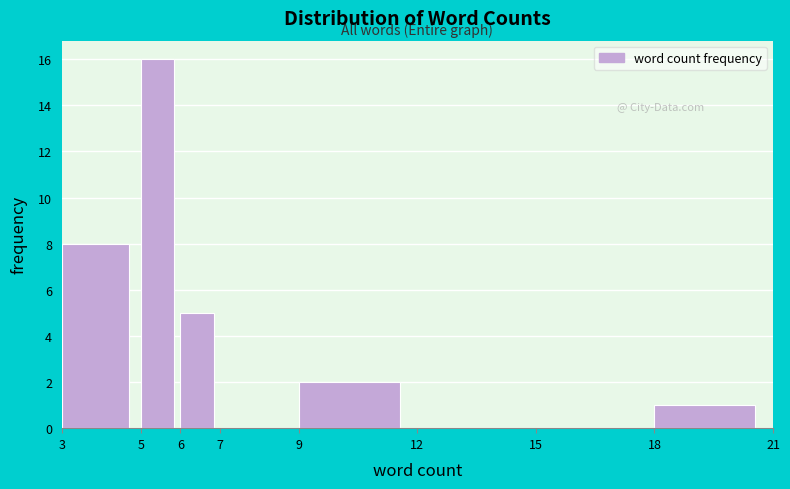

Which range on the x-axis has the tallest bar?

5 to 6